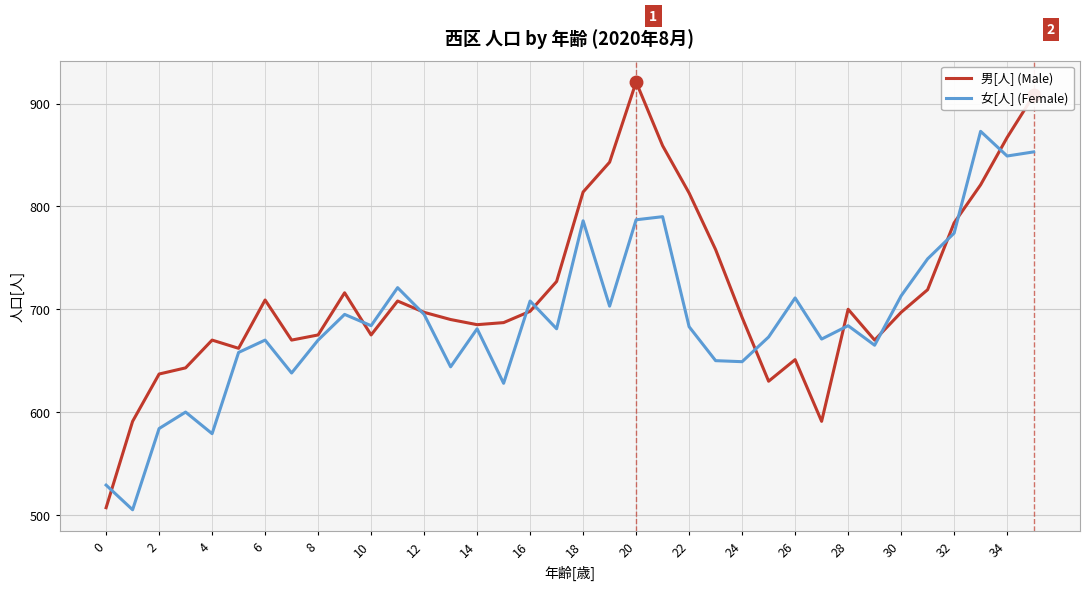

True or false: 男[人] (Male) and 女[人] (Female) intersect in this chart.

True